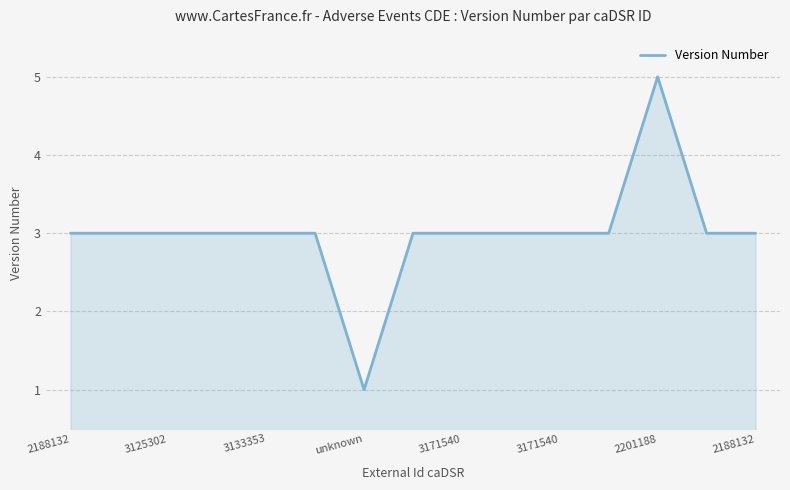

What is the maximum value shown in the chart?

5